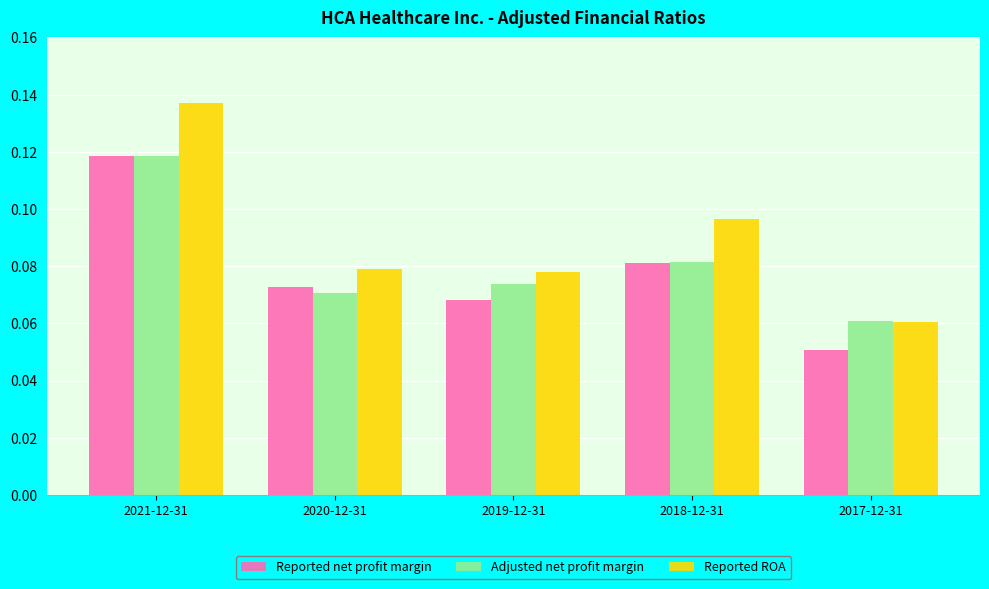

List the labels in order of Reported net profit margin value, smallest first.

2017-12-31, 2019-12-31, 2020-12-31, 2018-12-31, 2021-12-31